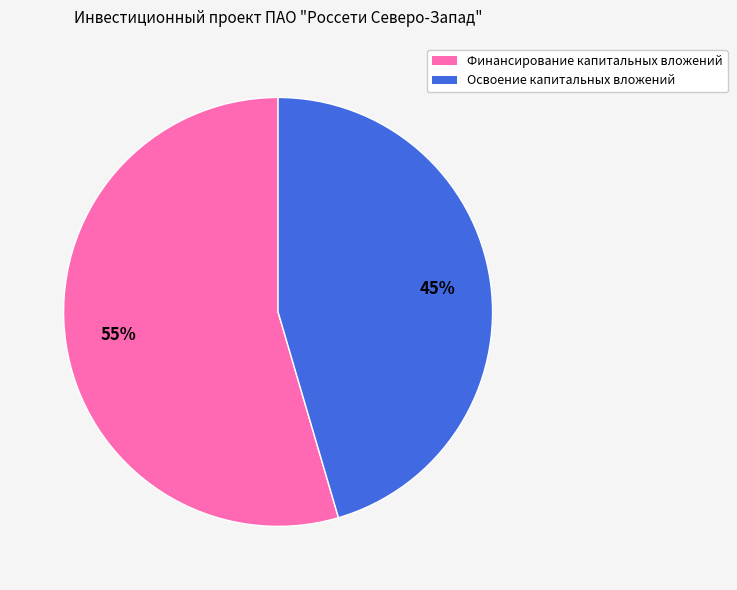

Which slice is the largest?

Финансирование капитальных вложений